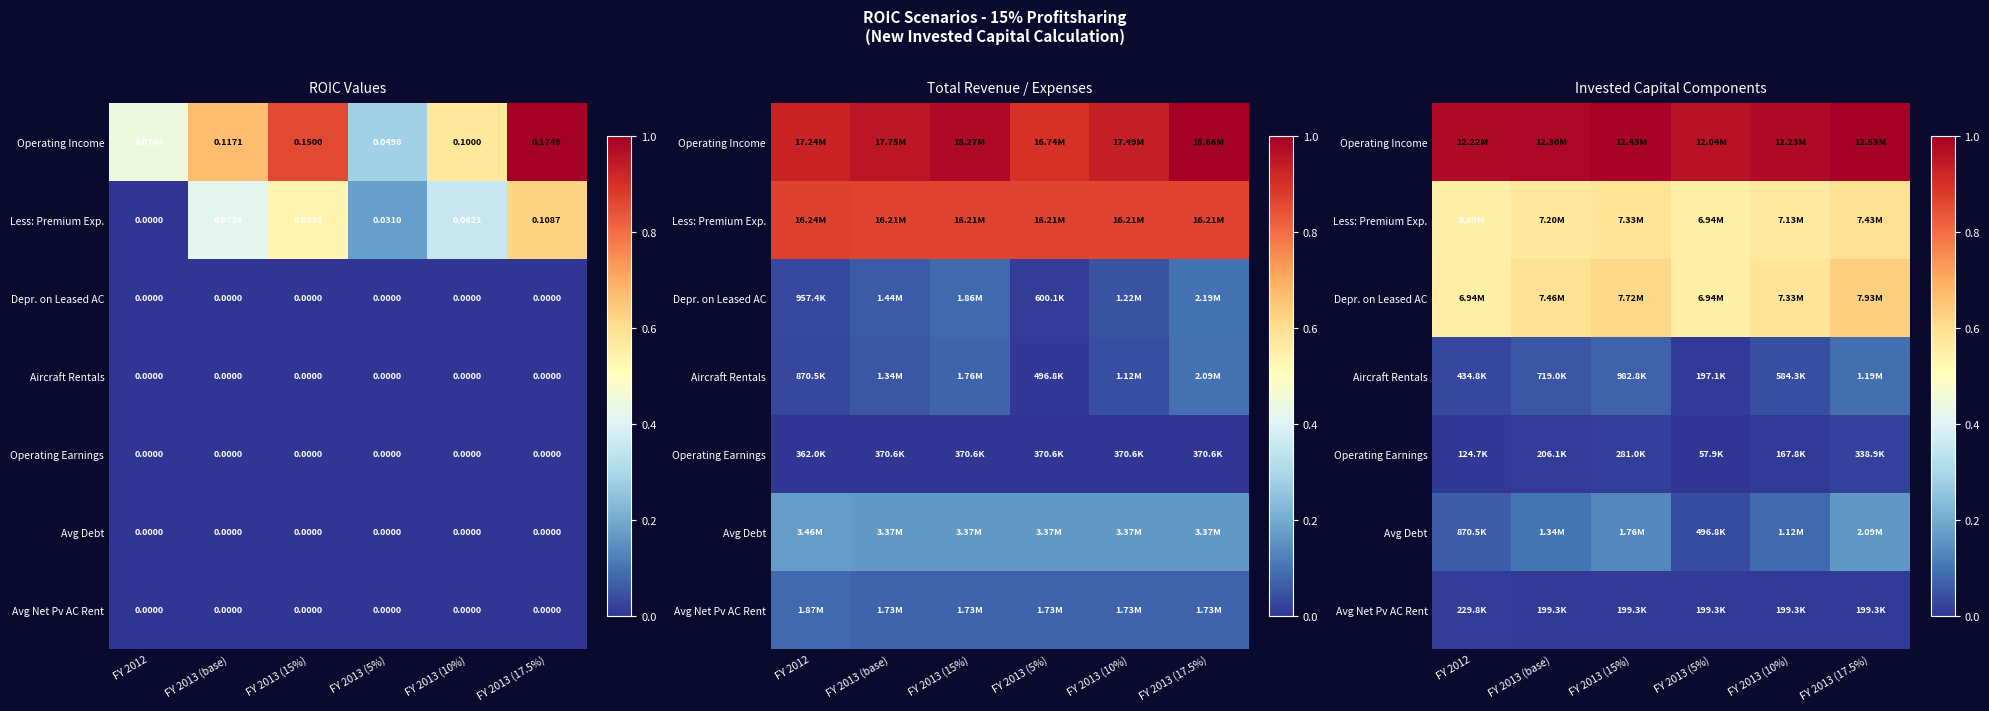

At how many categories does at least one series exceed 0?

6